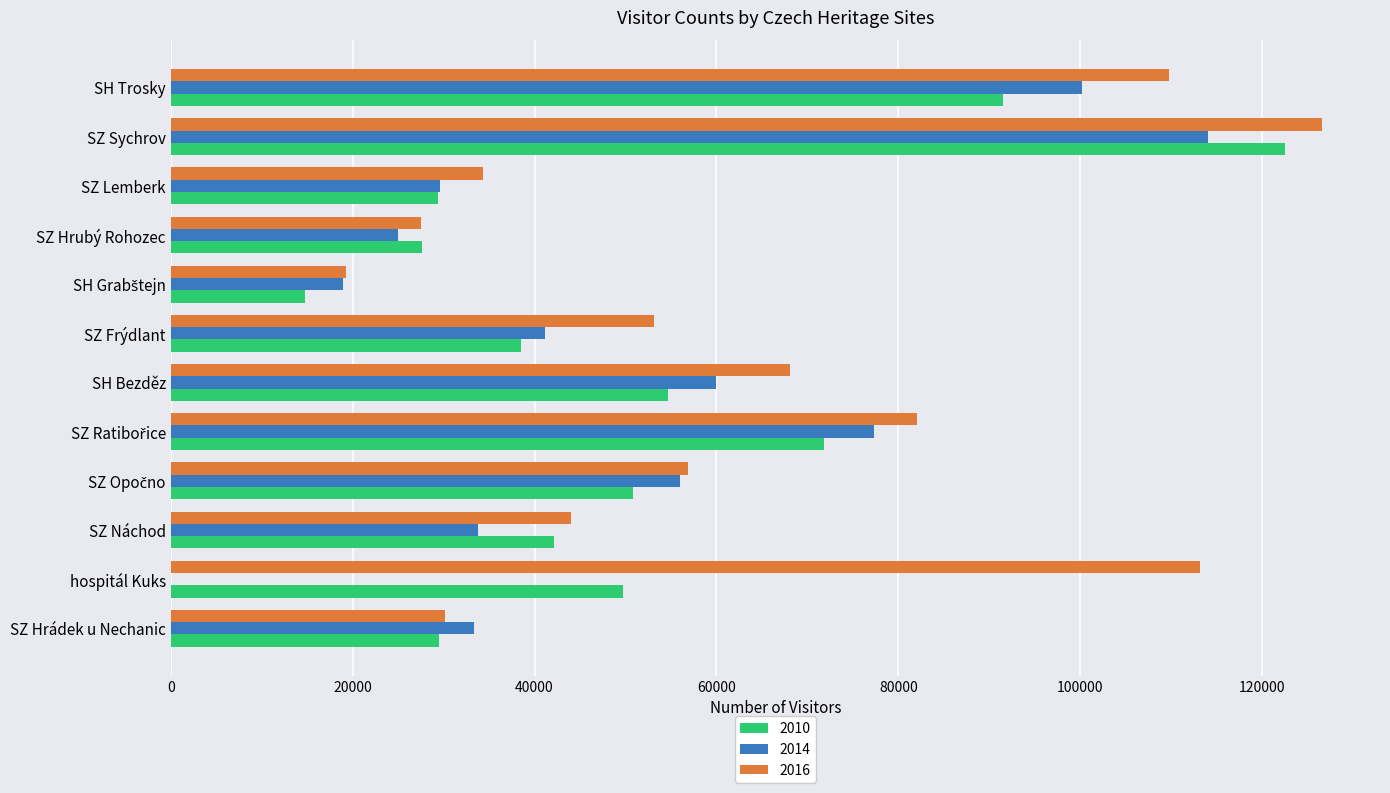

What is the sum of all 2014 values?

589262